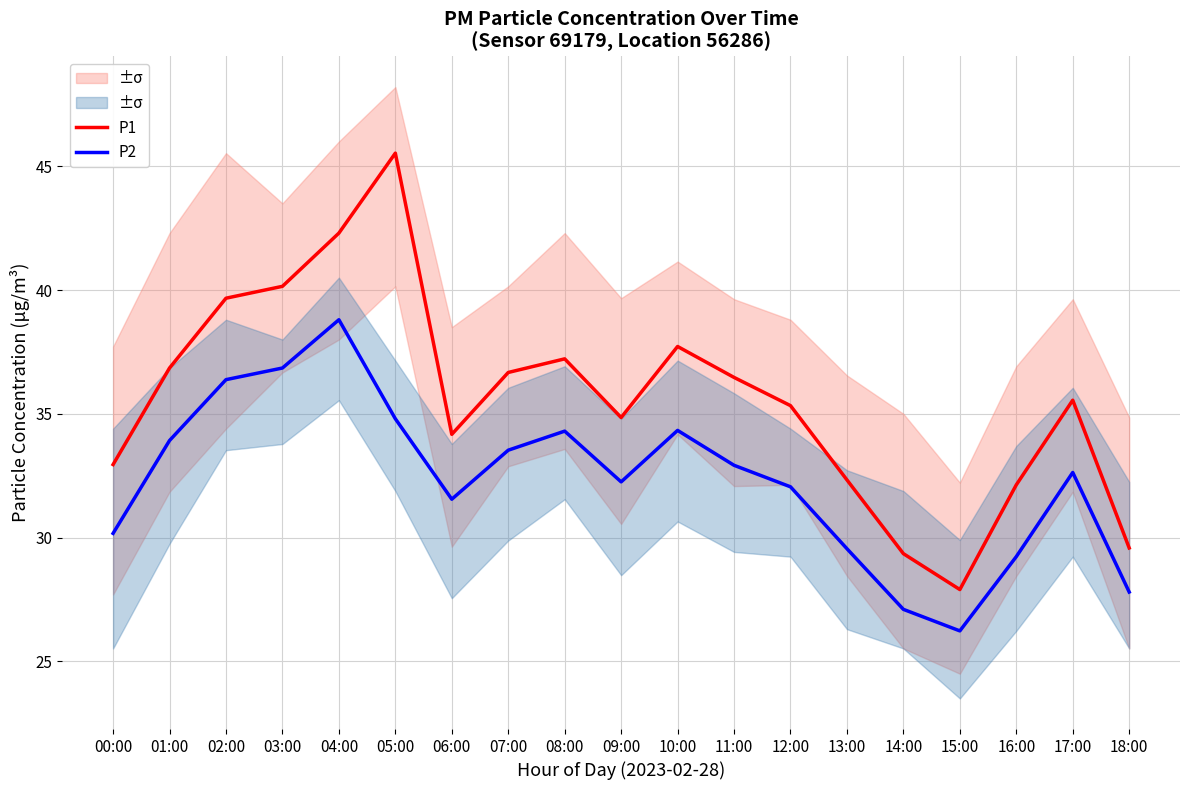

What is the difference between the maximum and minimum values in the P2 series?

12.6